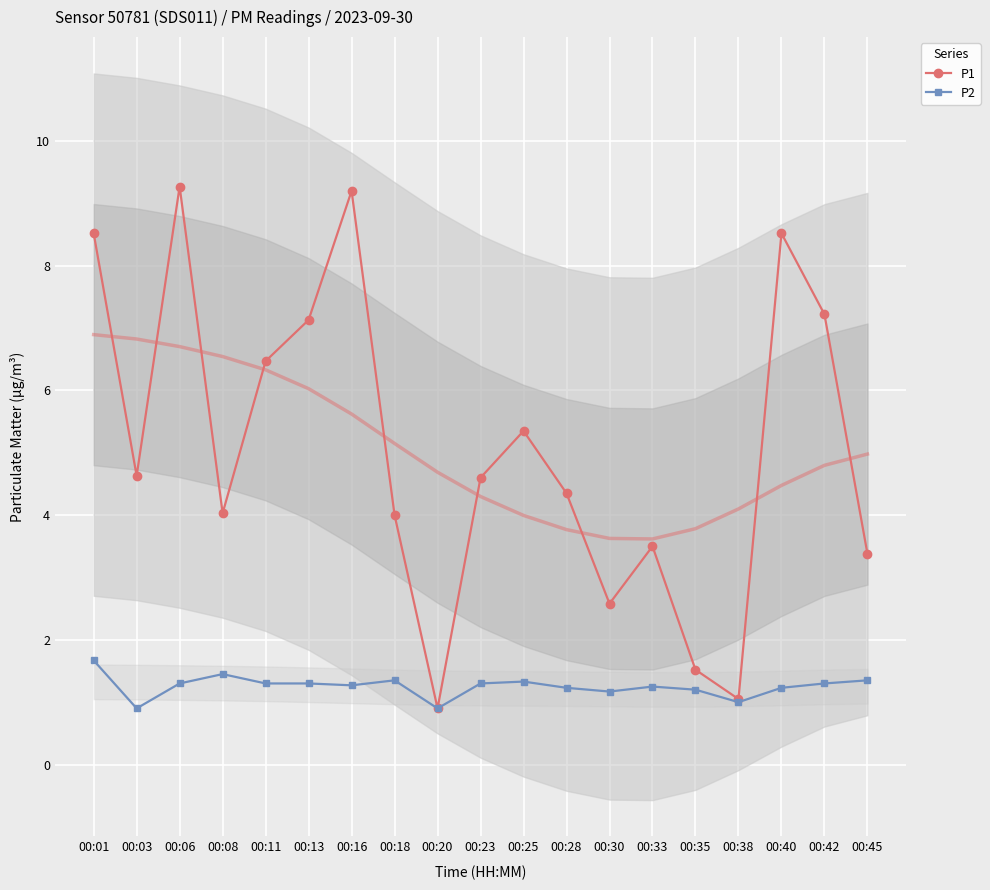

The value of P1 at 00:01 is 8.5. True or false?

True